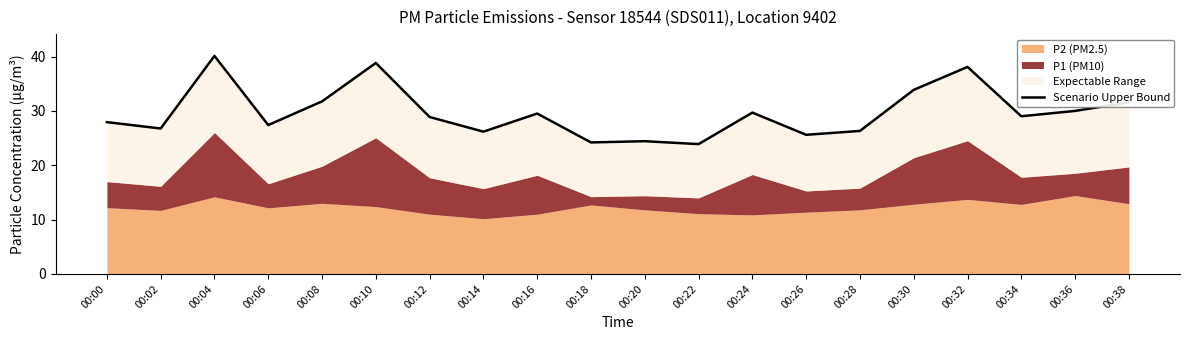

List the labels in order of value, smallest first.

00:22, 00:18, 00:20, 00:26, 00:14, 00:28, 00:02, 00:06, 00:00, 00:12, 00:34, 00:16, 00:24, 00:36, 00:38, 00:08, 00:30, 00:32, 00:10, 00:04